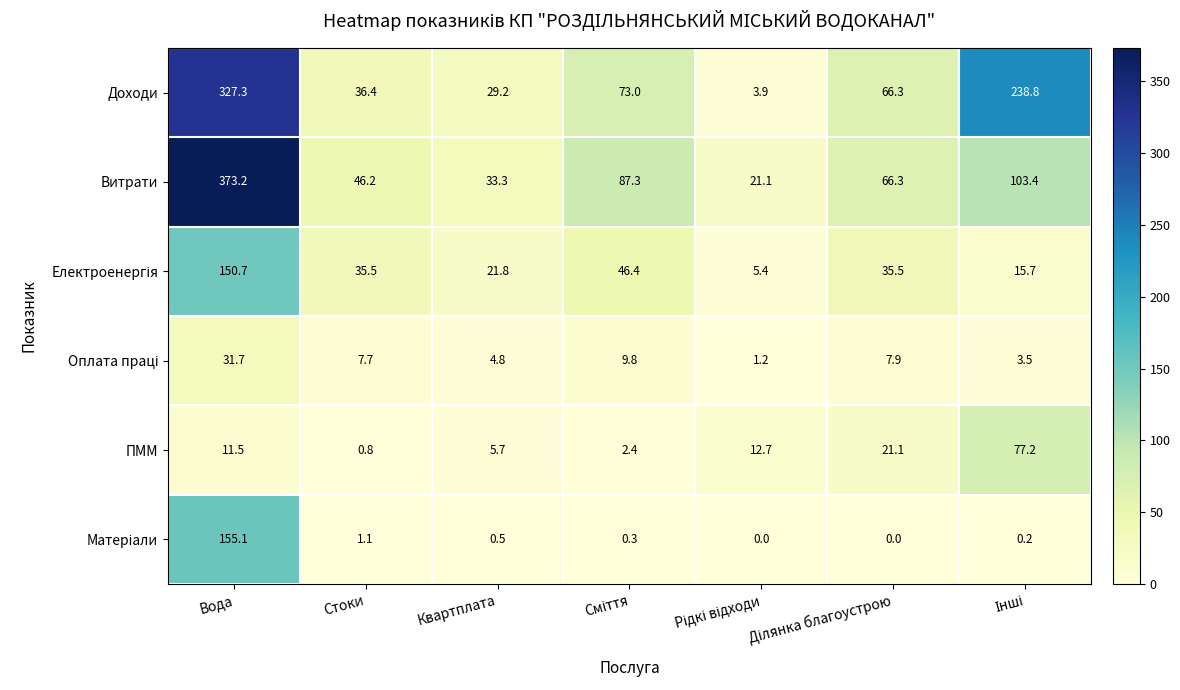

The Витрати series shows 661.7 at Вода. True or false?

False